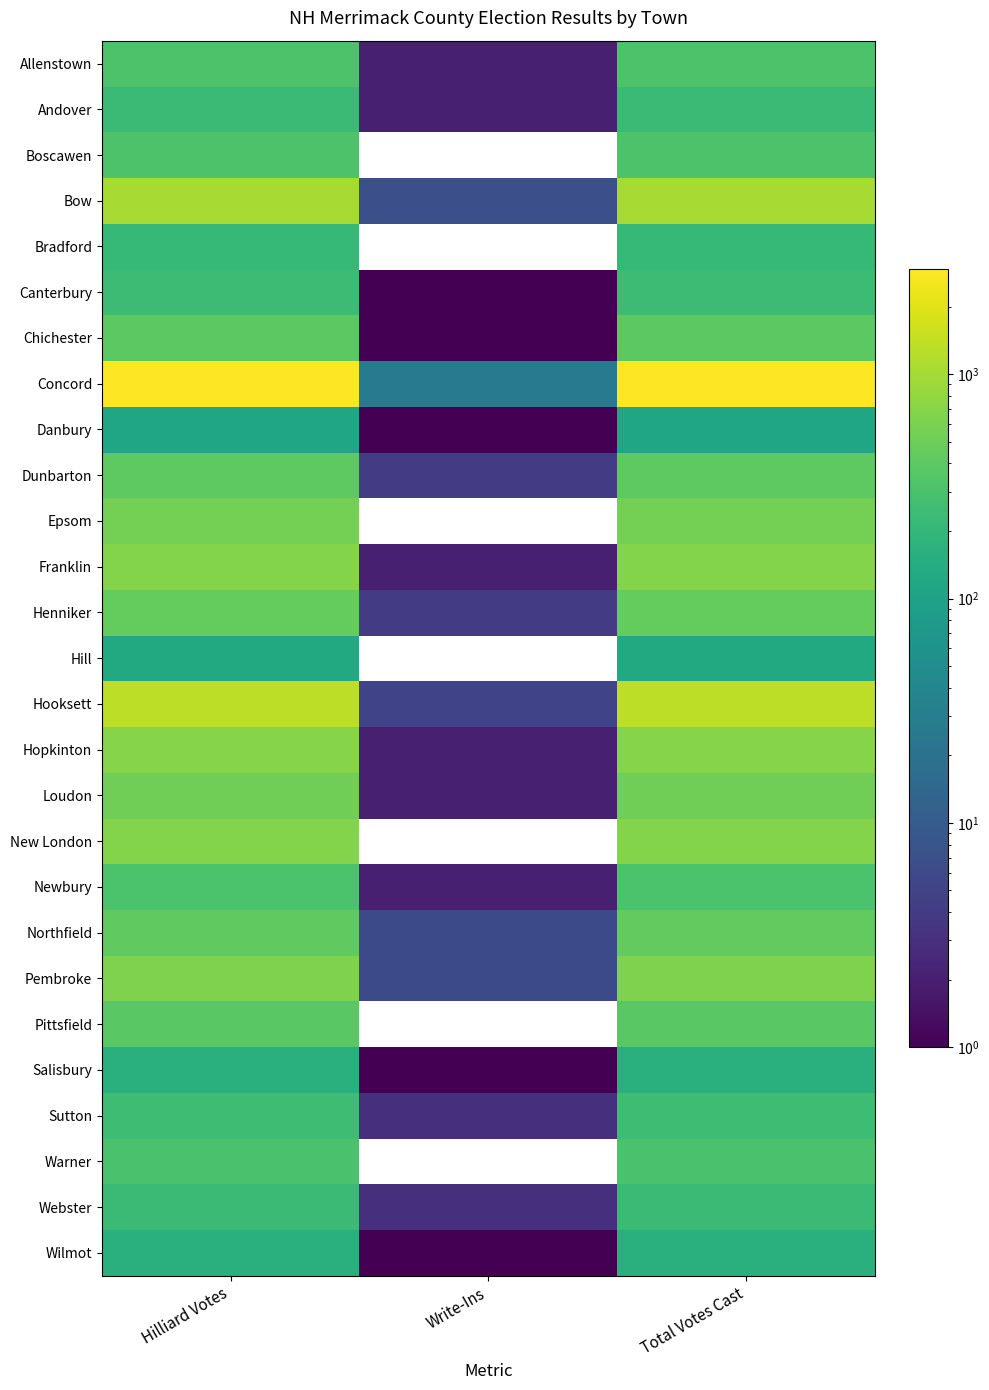

Rank the series at Hilliard Votes from lowest to highest value.

Danbury, Hill, Salisbury, Wilmot, Bradford, Webster, Andover, Canterbury, Sutton, Warner, Newbury, Allenstown, Boscawen, Pittsfield, Chichester, Dunbarton, Northfield, Henniker, Loudon, Epsom, Pembroke, Franklin, New London, Hopkinton, Bow, Hooksett, Concord